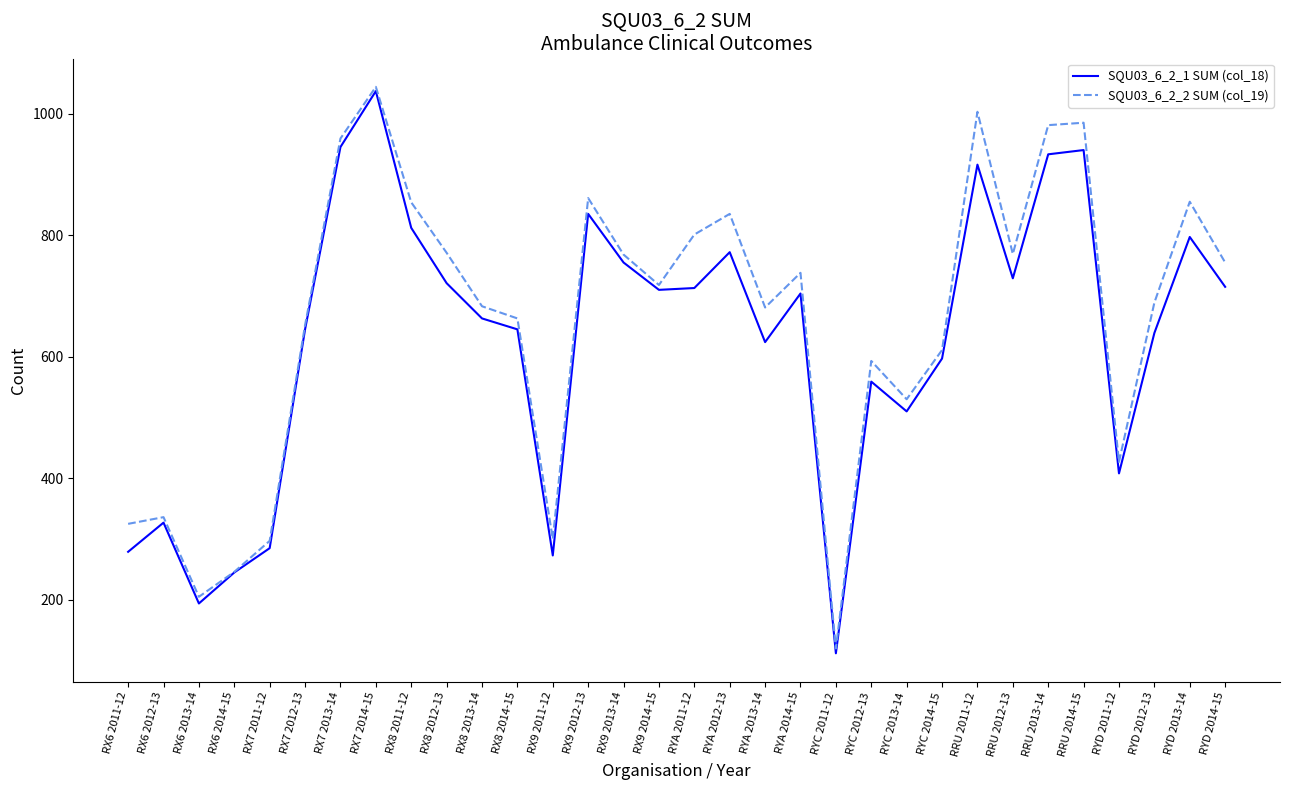

Which series has the largest range (max minus min)?

SQU03_6_2_1 SUM (col_18)